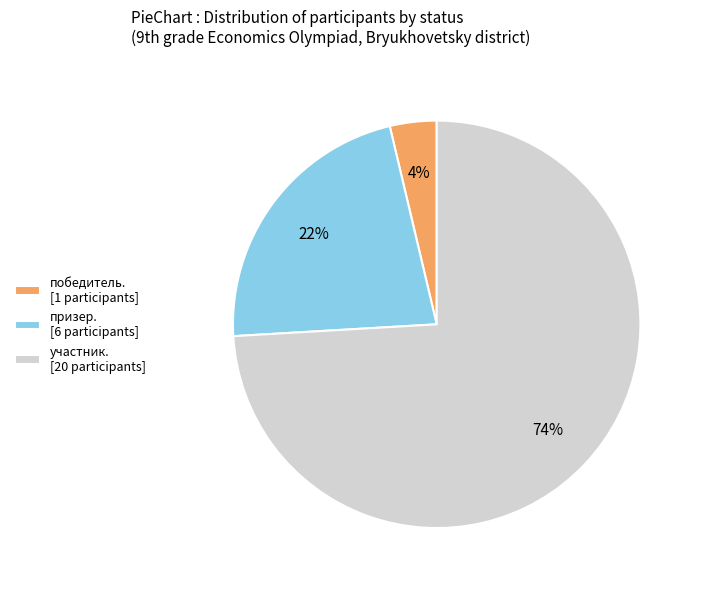

Which slice represents more than half of the pie?

участник. [20 participants]